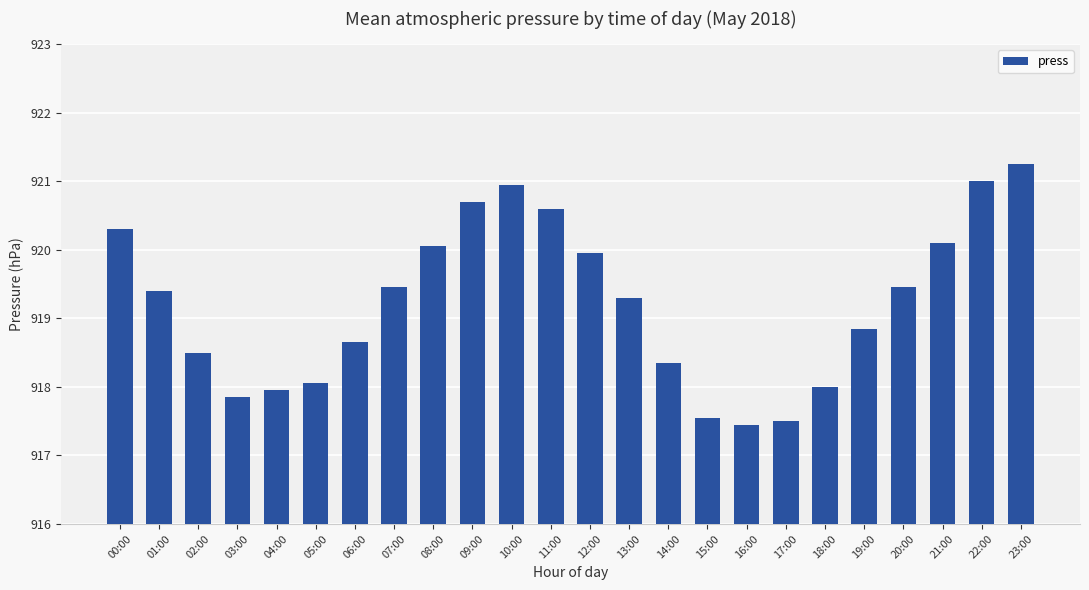

The value at 08:00 is 920.0. True or false?

True